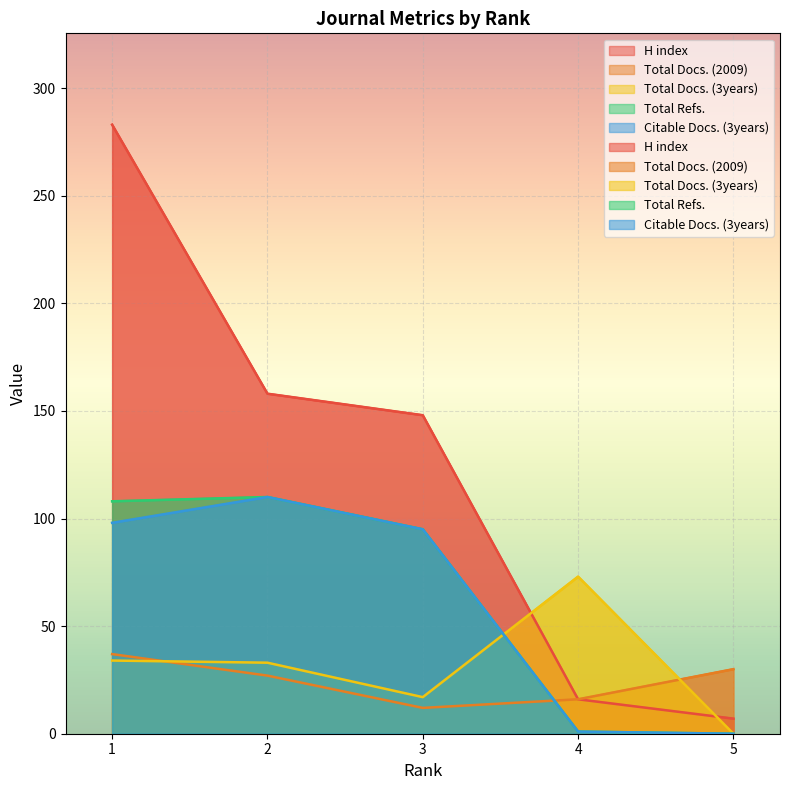

At which category is the sum across all series the highest?

1